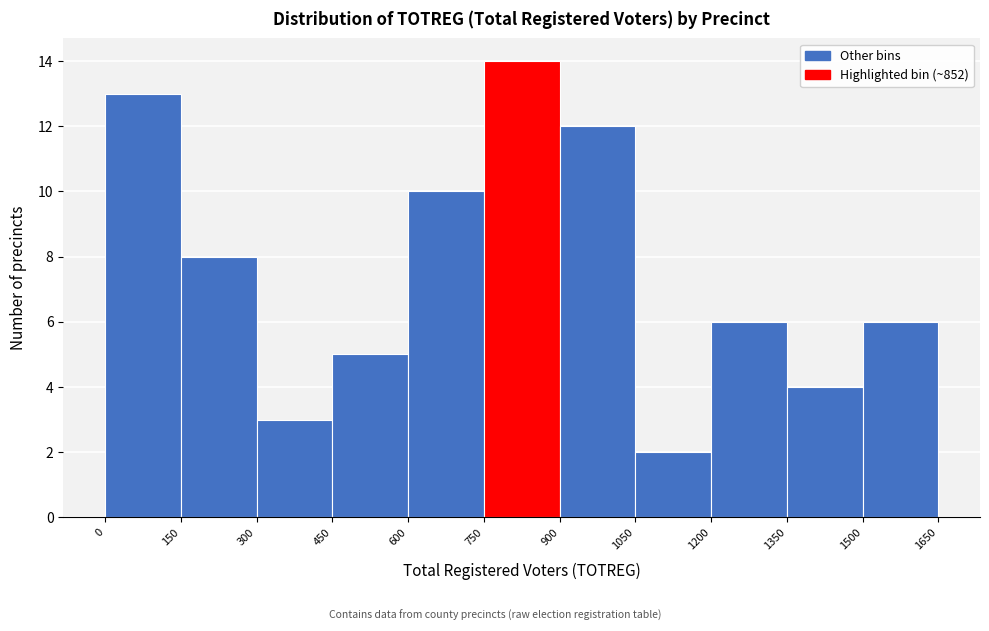

Reading left to right, transcribe this chart: for each bar, give the range it covers on the x-axis and its height. The values are not printed on the chart, so give them approximately, as read against the axis.

0 to 150: 13
150 to 300: 8
300 to 450: 3
450 to 600: 5
600 to 750: 10
750 to 900: 14
900 to 1050: 12
1050 to 1200: 2
1200 to 1350: 6
1350 to 1500: 4
1500 to 1650: 6